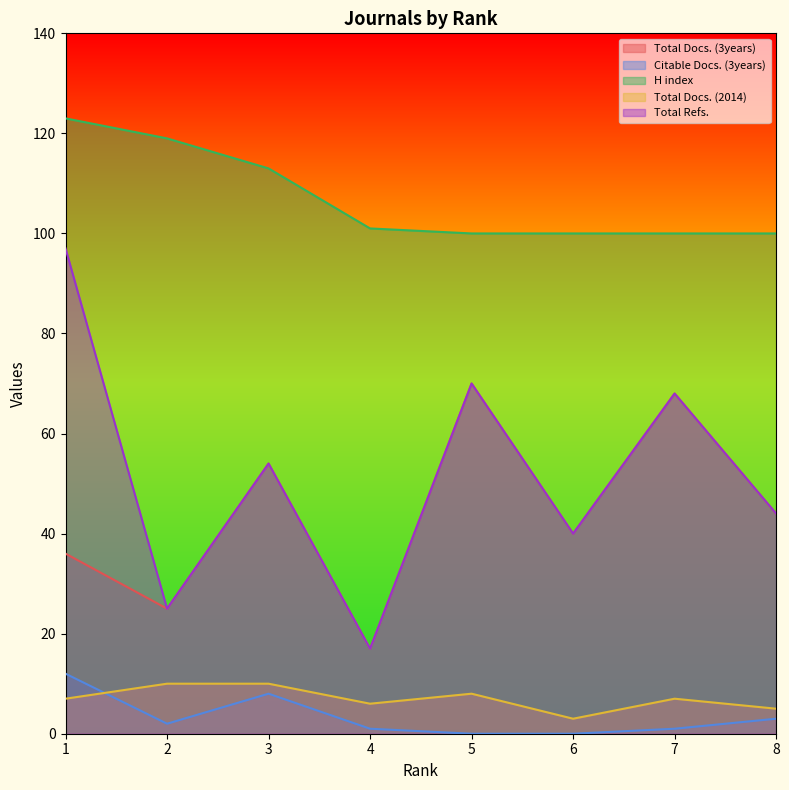

Where is Total Docs. (2014) nearest to the value 6?

4